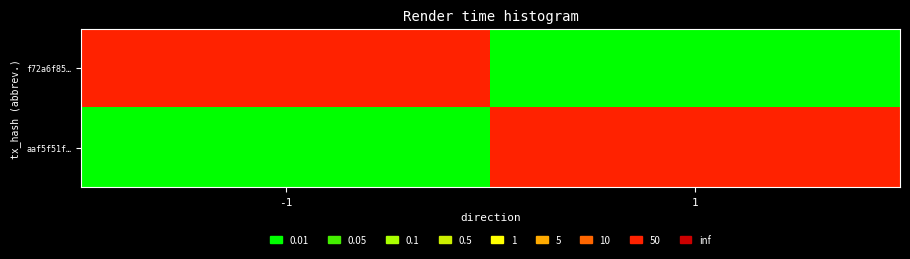

Count the number of categories in the chart.

2